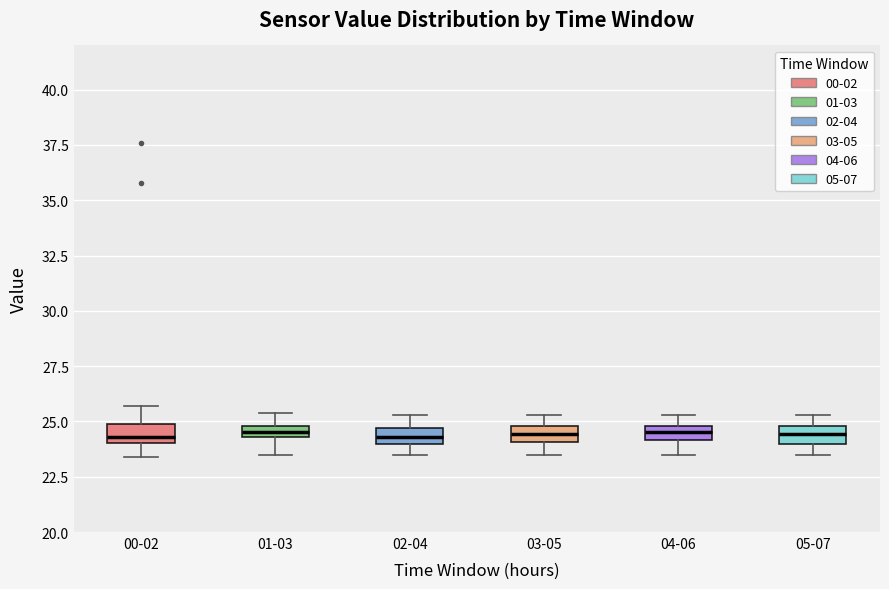

Where is the lower edge of the box for 00-02 on the y-axis? The values are not printed on the chart, so give them approximately, as read against the axis.

24.0